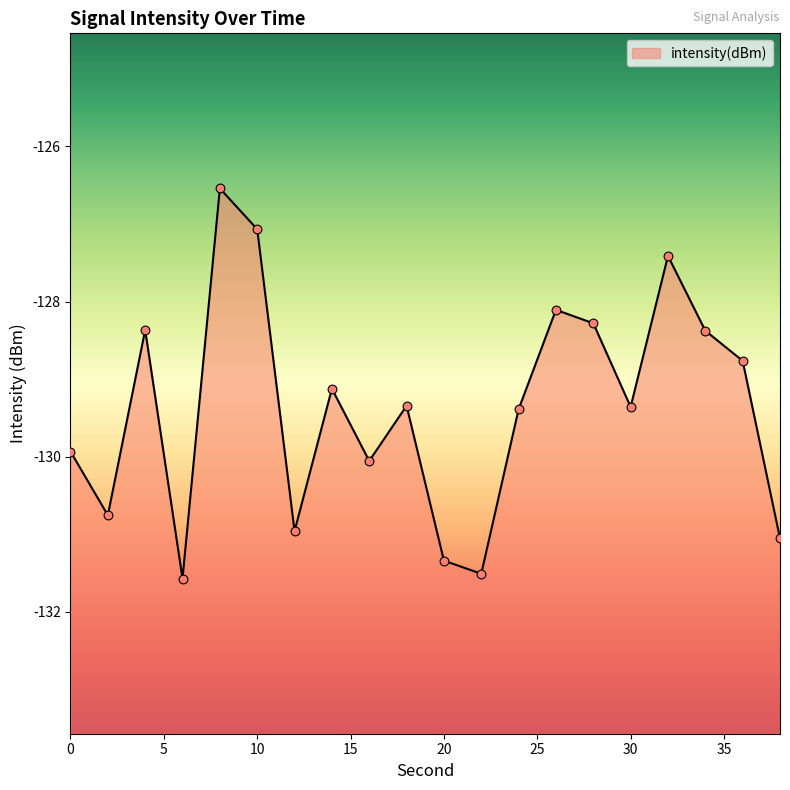

Between 32 and 24, which is larger?

32